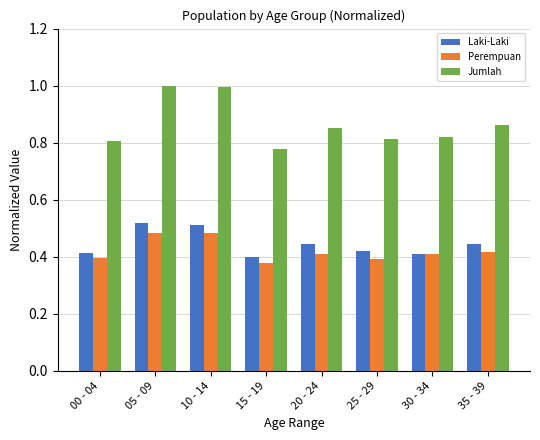

Where is Laki-Laki nearest to the value 0?

15 - 19